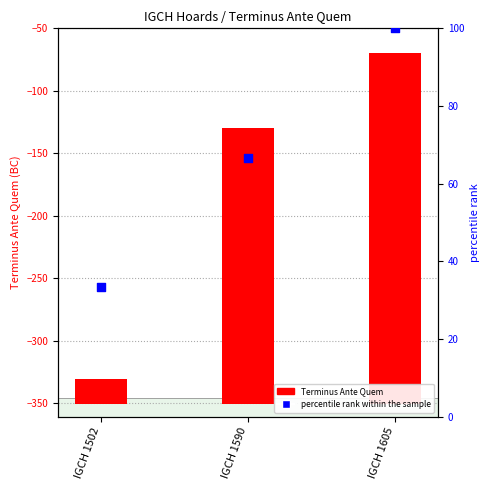

Which series has the largest Y range (max minus min)?

Terminus Ante Quem